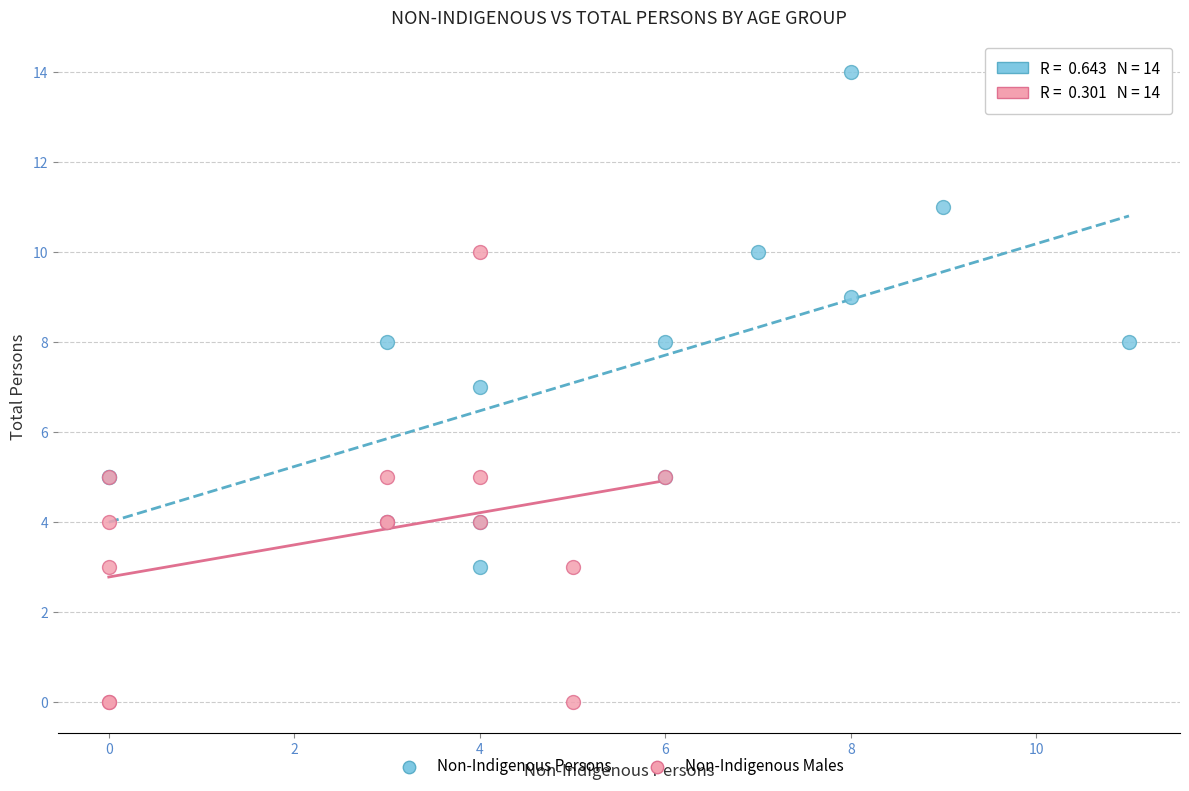

Which series reaches the minimum Y coordinate?

Non-Indigenous Males